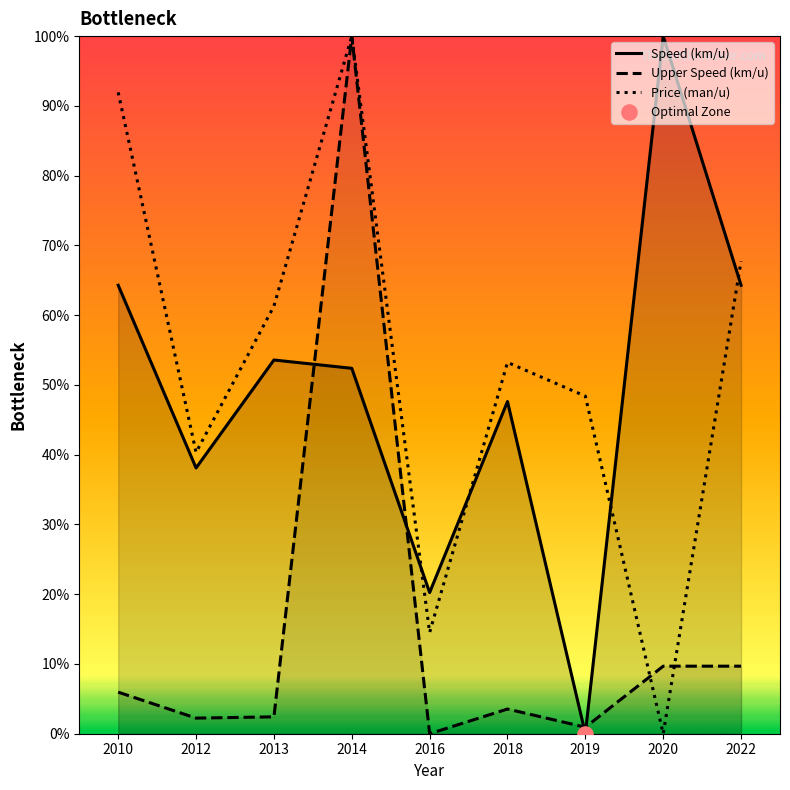

Which series has the largest Y range (max minus min)?

Speed (km/u)